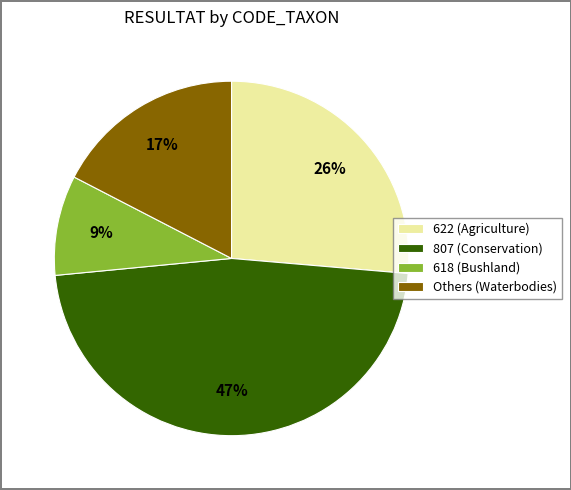

Is the sum of Others (Waterbodies) and 618 (Bushland) greater than half?

No